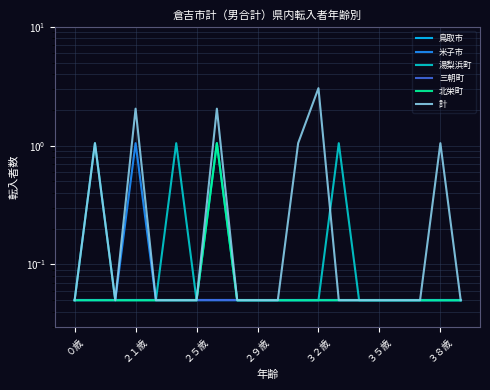

Does the chart have visible grid lines?

Yes